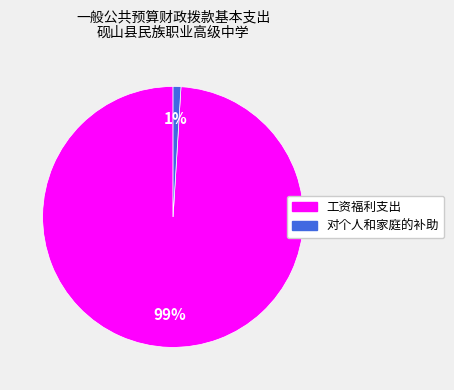

How many slices are in this pie chart?

2